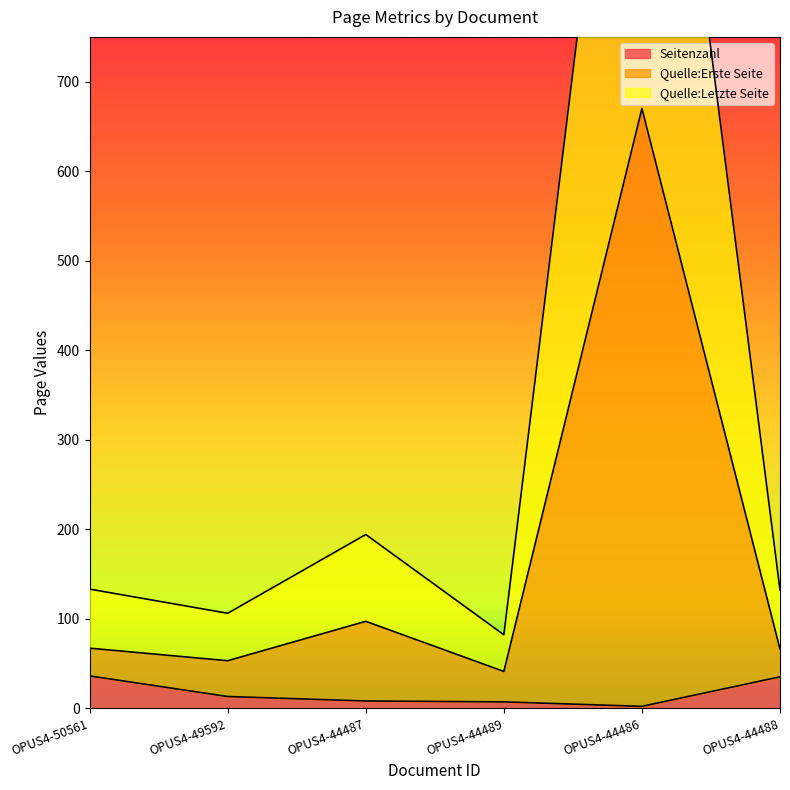

Between OPUS4-50561 and OPUS4-49592, which is larger?

OPUS4-50561